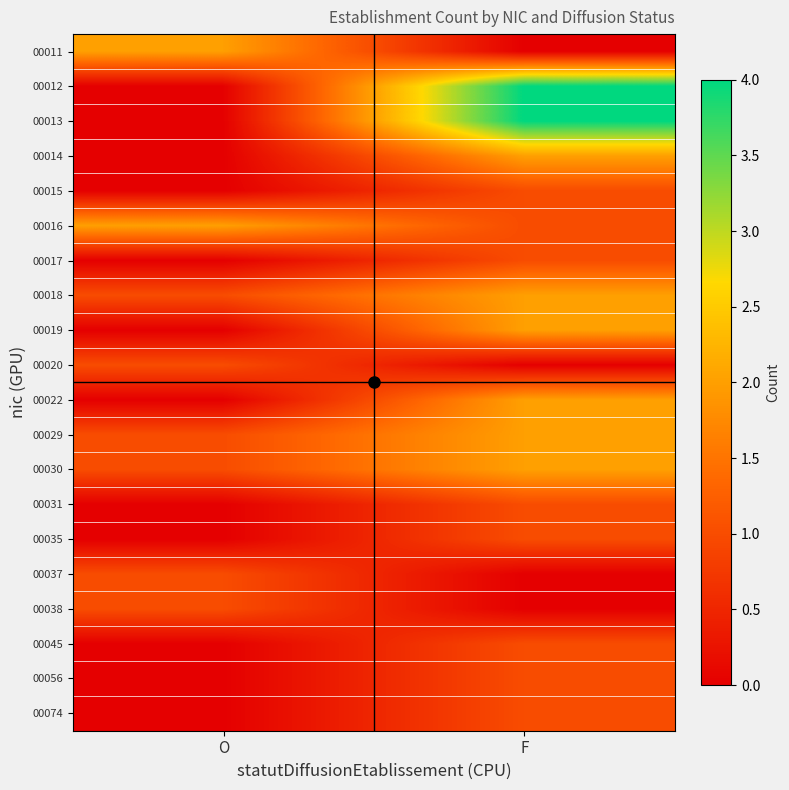

What is the spread (max minus min) of values at O?

2